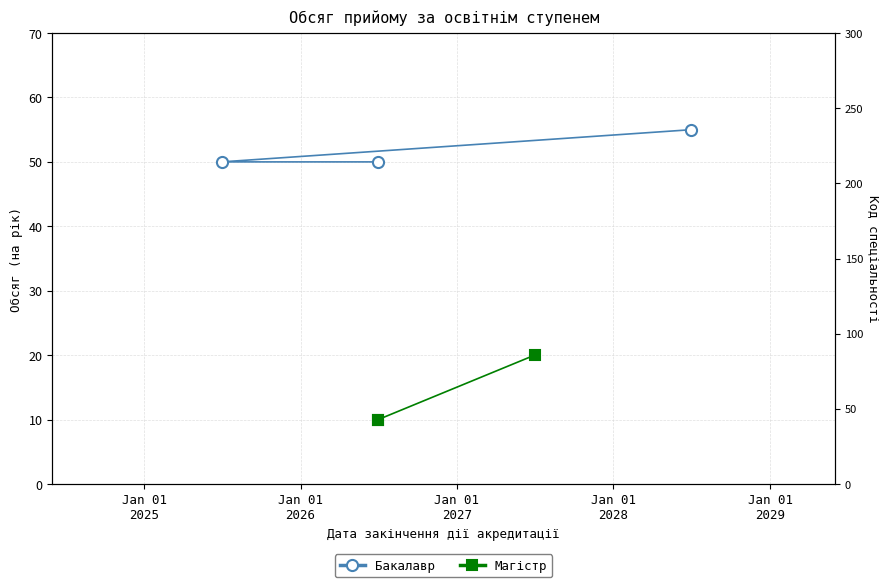

Count the Бакалавр values in the range 50 to 55.

3